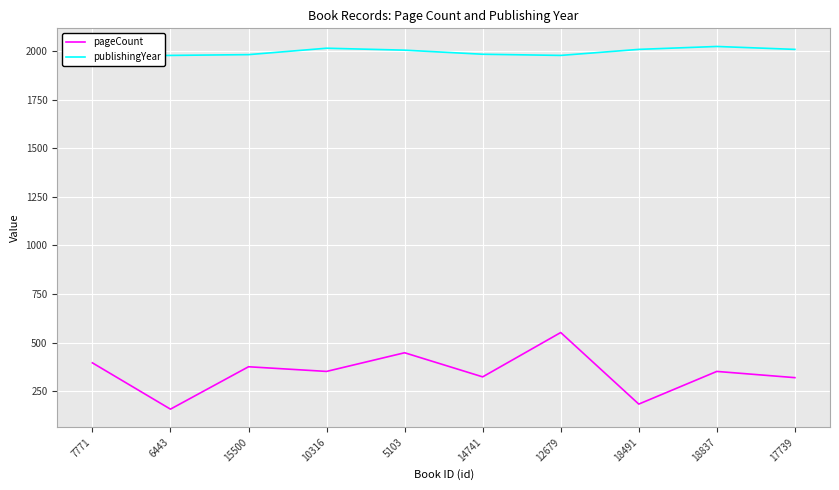

Between 5103 and 14741, which series saw the biggest shift?

pageCount